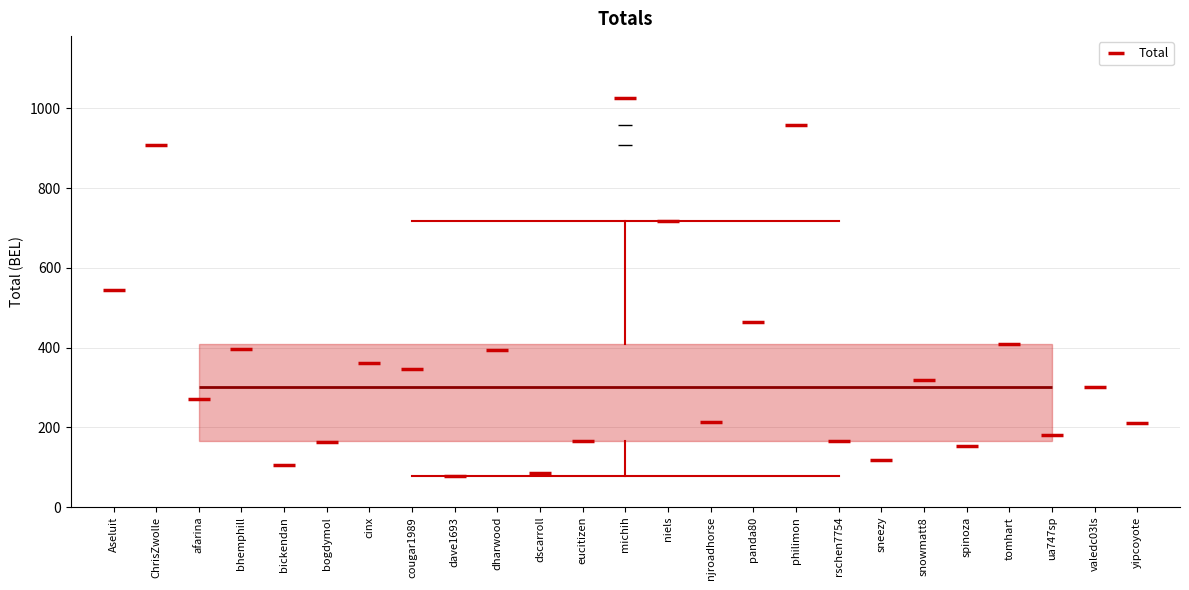

Read this box plot against the y-axis: the position of the median line, the range covered by the box, and the ends of both whiskers. The values are not printed on the chart, so give them approximately, as read against the axis.

median 300, box 160 to 400, whiskers 80 to 720